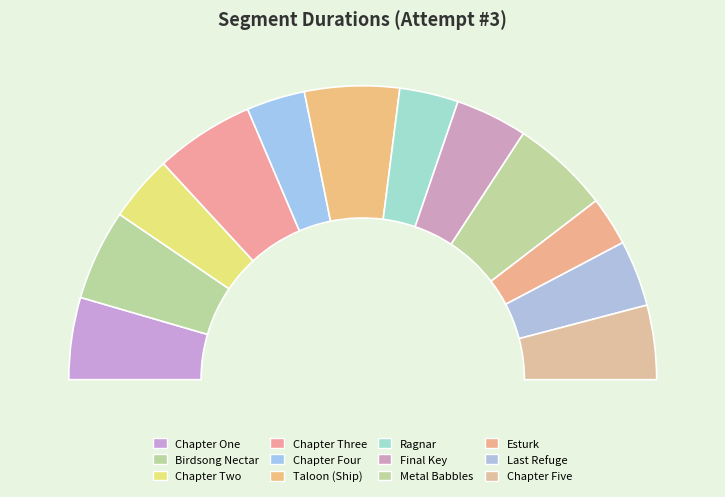

Combined, what portion of the pie is Chapter Four and Chapter One?

15.5%